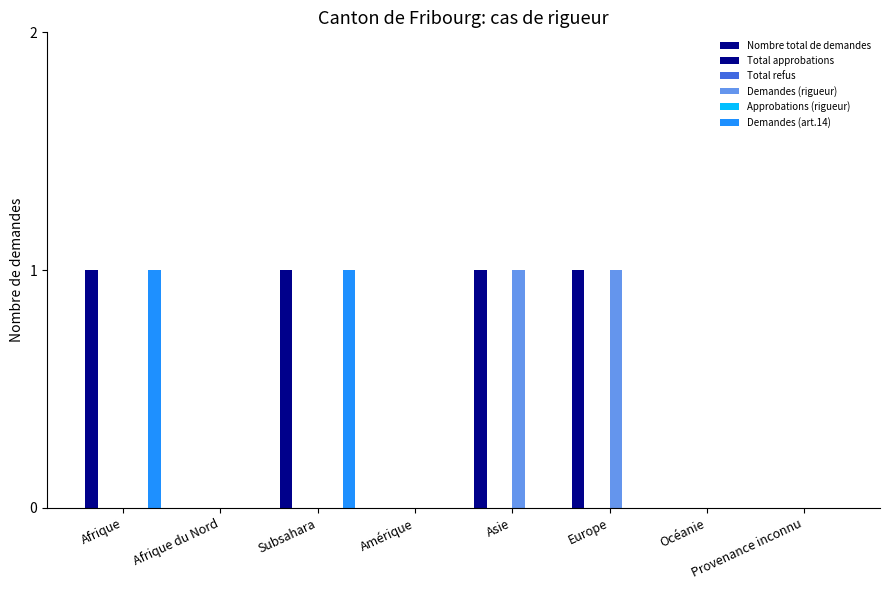

Reading left to right, transcribe all the data shown in this chart.

Nombre total de demandes: Afrique=1	Afrique du Nord=0	Subsahara=1	Amérique=0	Asie=1	Europe=1	Océanie=0	Provenance inconnu=0
Total approbations: Afrique=0	Afrique du Nord=0	Subsahara=0	Amérique=0	Asie=0	Europe=0	Océanie=0	Provenance inconnu=0
Total refus: Afrique=0	Afrique du Nord=0	Subsahara=0	Amérique=0	Asie=0	Europe=0	Océanie=0	Provenance inconnu=0
Demandes (rigueur): Afrique=0	Afrique du Nord=0	Subsahara=0	Amérique=0	Asie=1	Europe=1	Océanie=0	Provenance inconnu=0
Approbations (rigueur): Afrique=0	Afrique du Nord=0	Subsahara=0	Amérique=0	Asie=0	Europe=0	Océanie=0	Provenance inconnu=0
Demandes (art.14): Afrique=1	Afrique du Nord=0	Subsahara=1	Amérique=0	Asie=0	Europe=0	Océanie=0	Provenance inconnu=0